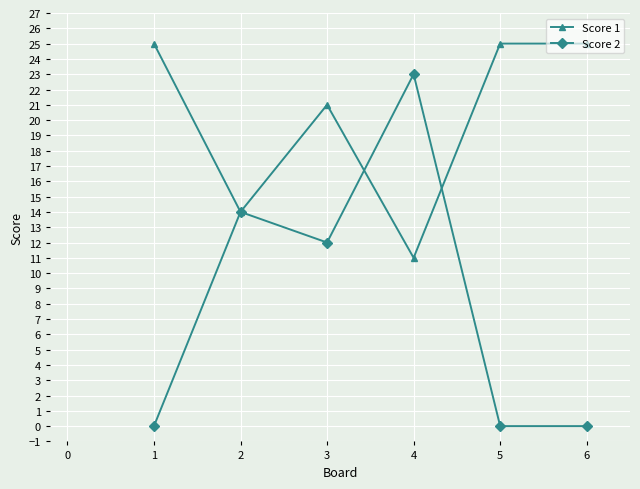

What is the value of the Score 1 point at the 3rd from the left?

21